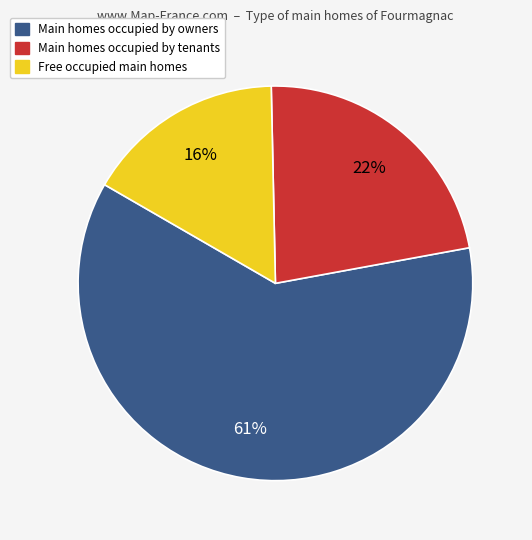

Does any single category account for the majority?

Yes